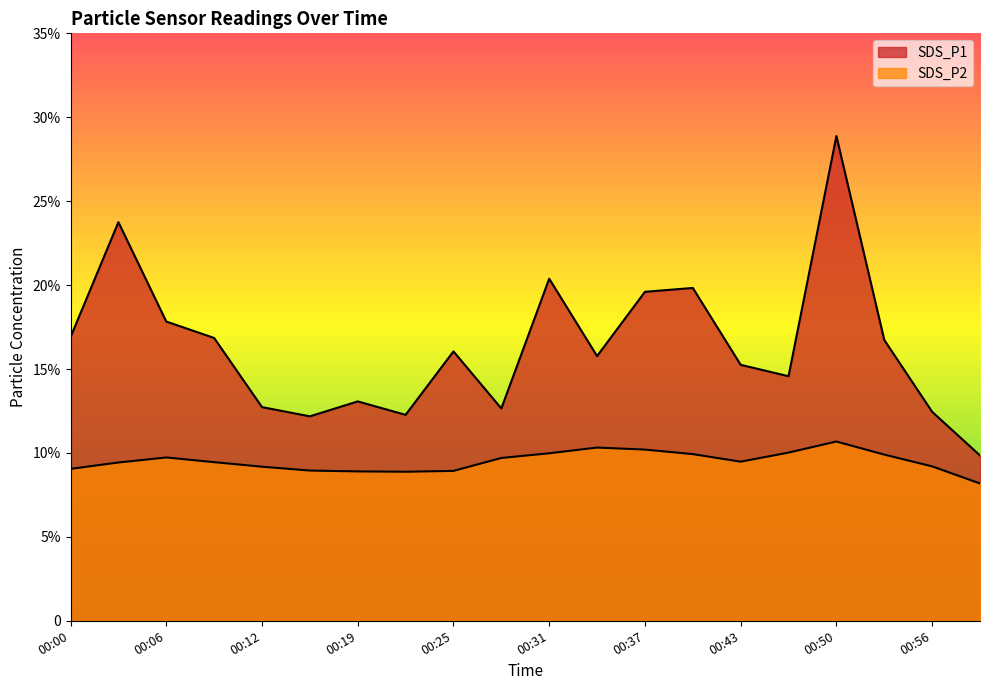

Between 00:00 and 00:19, which is larger?

00:00